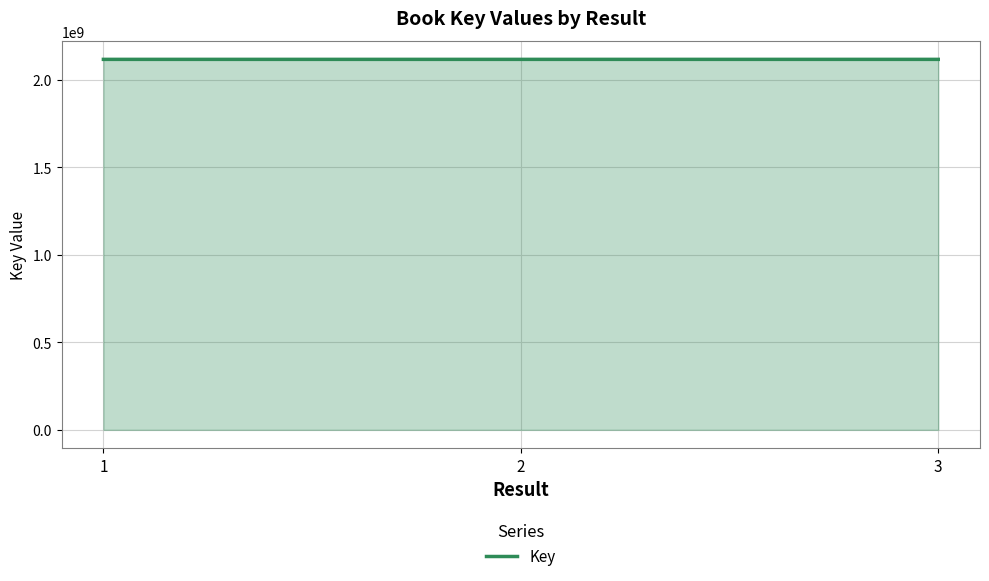

What is the greatest value displayed?

2117946595